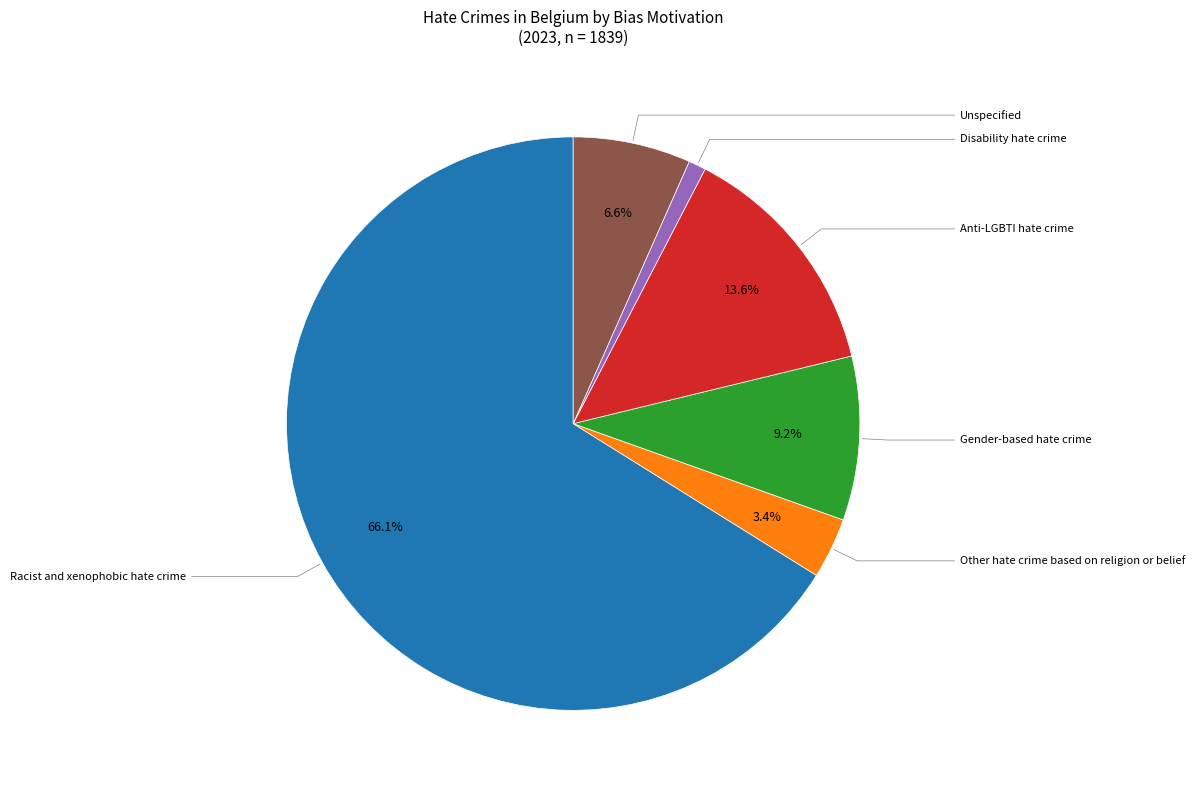

Does any single category account for the majority?

Yes